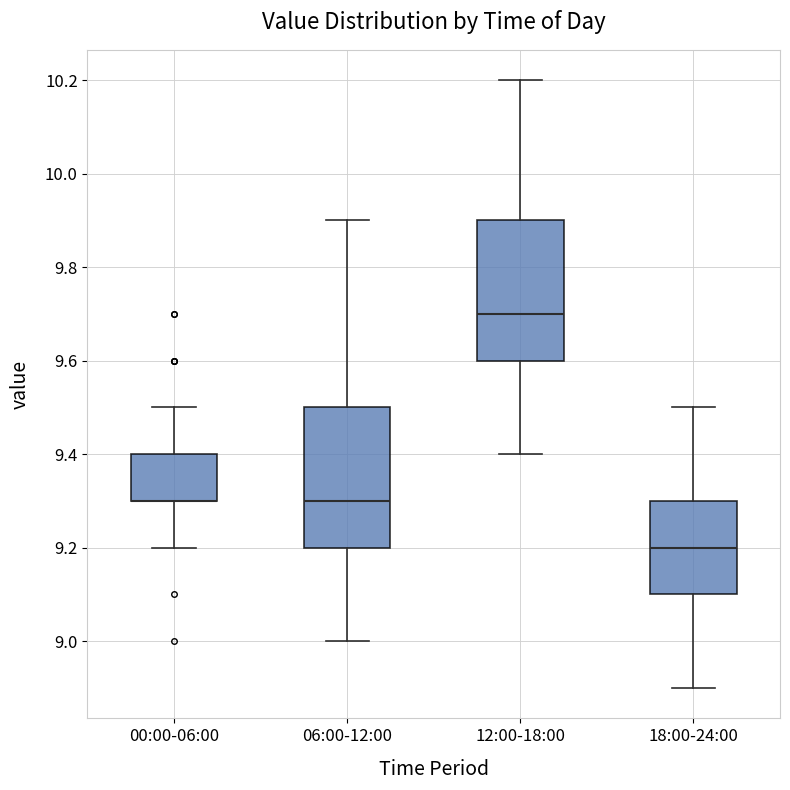

Where does the lower whisker of the box for 18:00-24:00 end on the y-axis? The values are not printed on the chart, so give them approximately, as read against the axis.

8.9